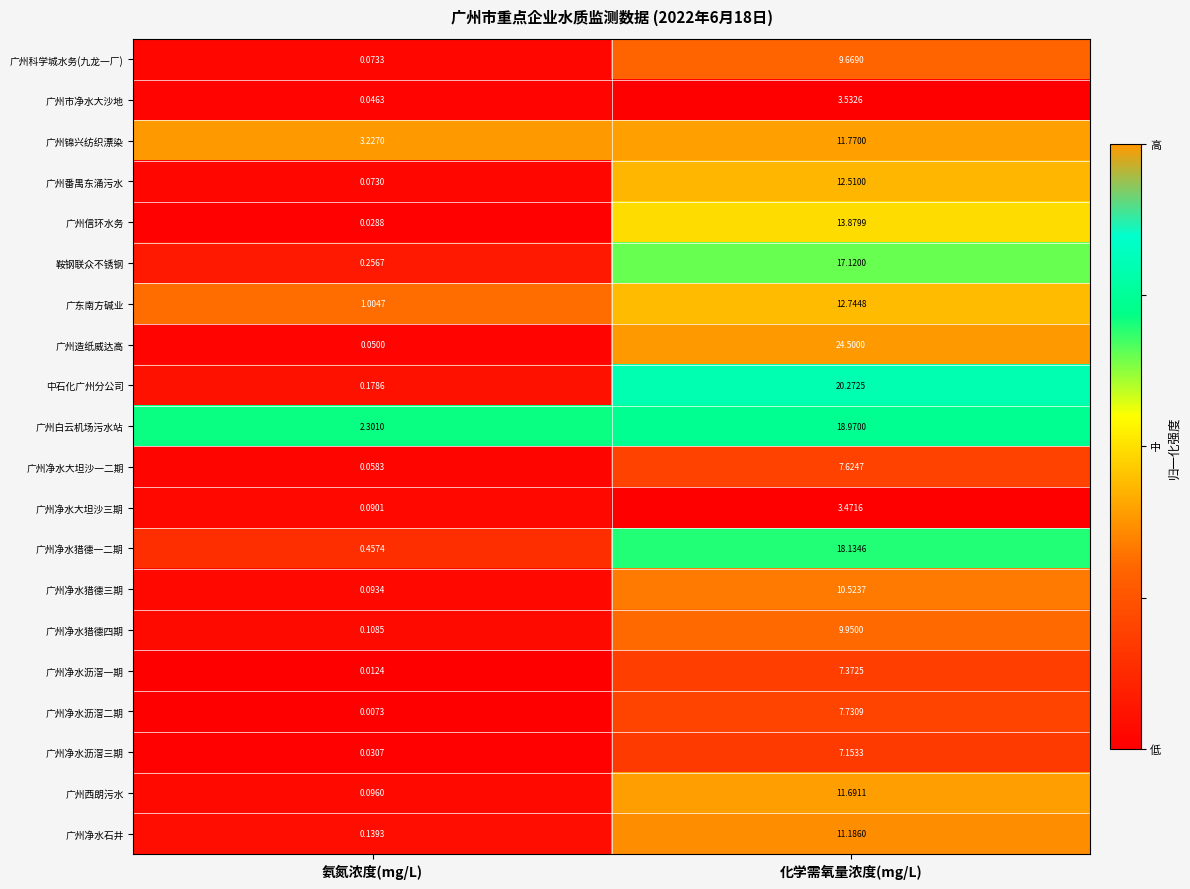

At which label is 中石化广州分公司 closest to 10?

氨氮浓度(mg/L)